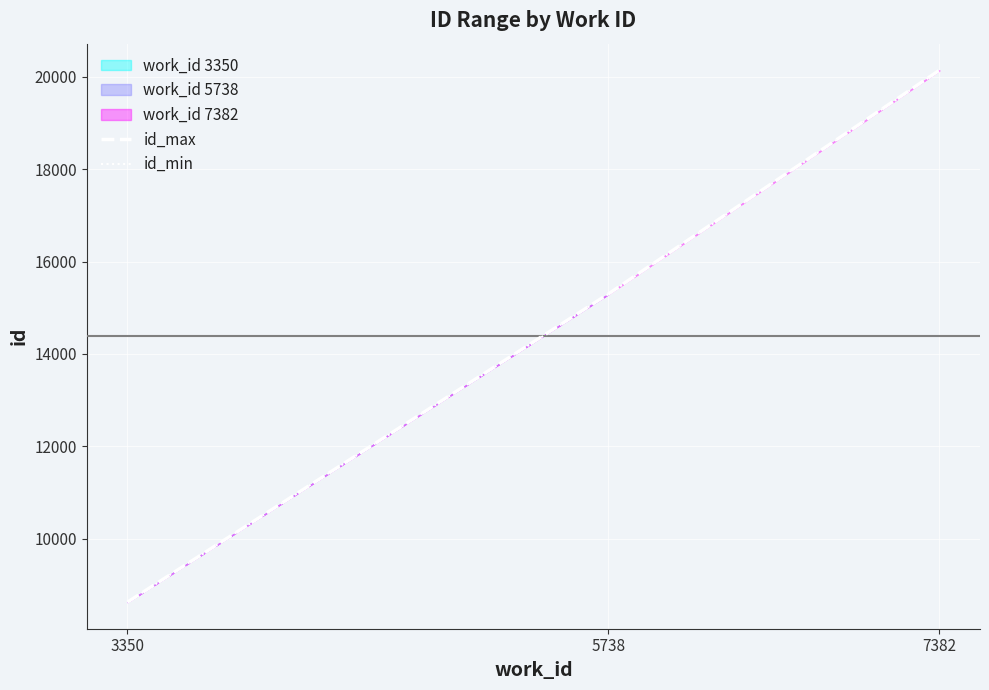

Is the value of id_min at 5738 greater than the value of id_max at 3350?

Yes